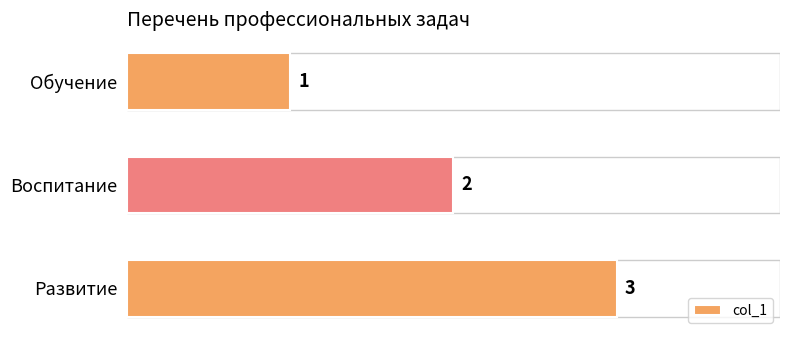

What is the sum of the values at Воспитание and Развитие?

5